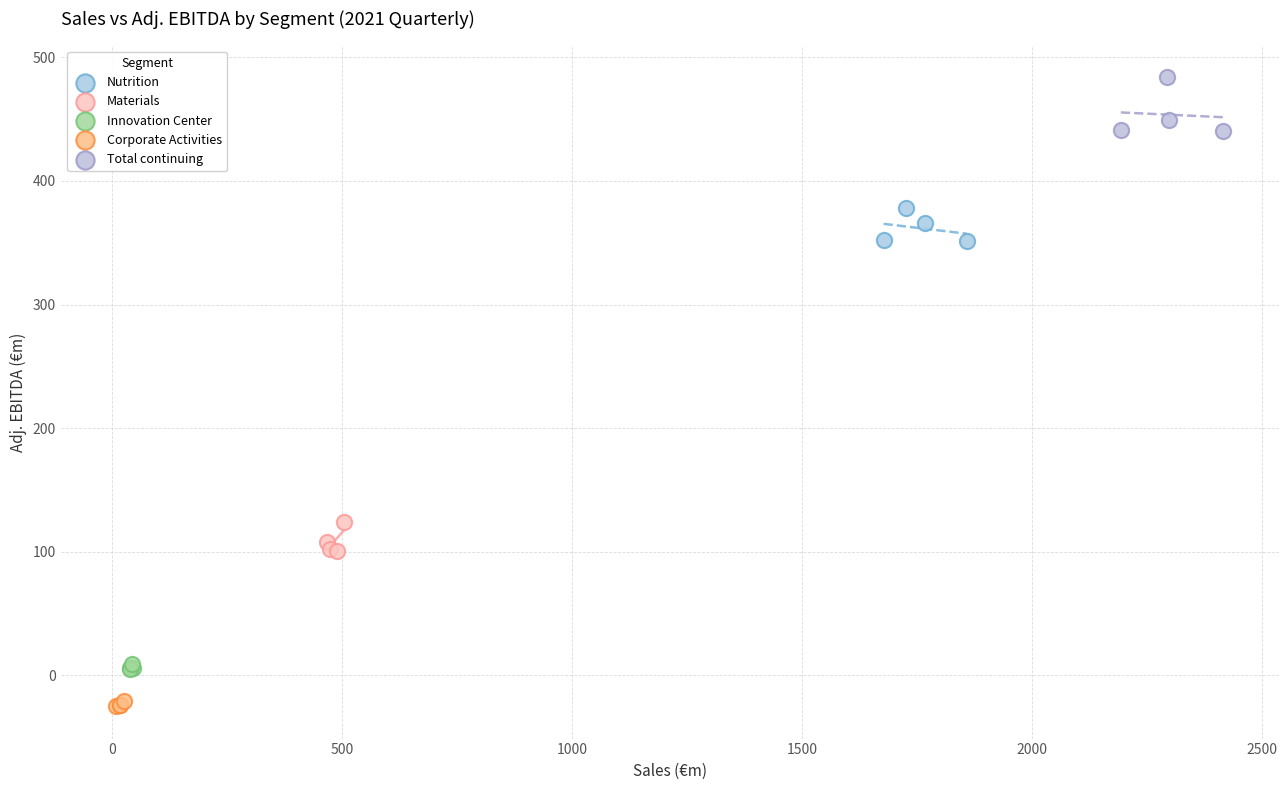

Which series reaches the minimum Y coordinate?

Corporate Activities